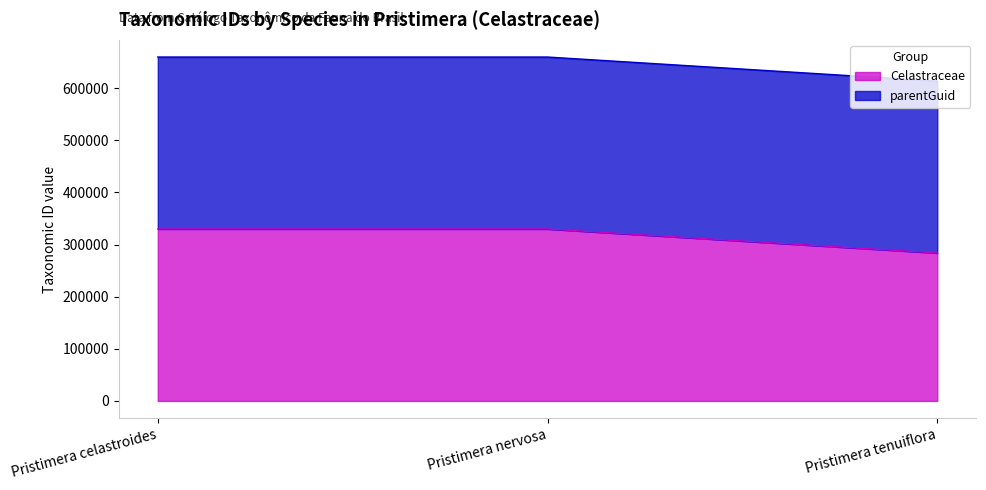

What is the difference between the values at Pristimera celastroides and Pristimera nervosa?

3